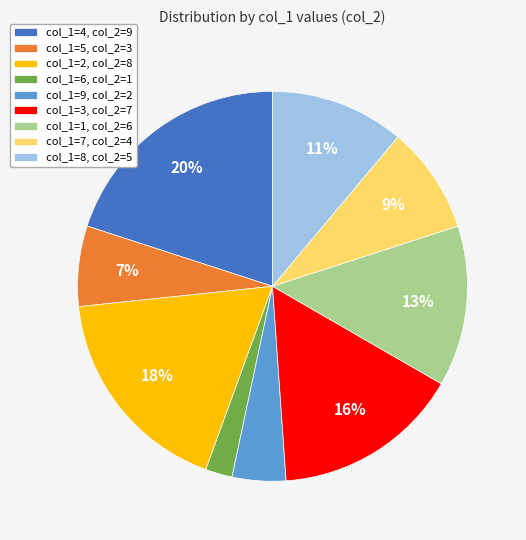

Is there a majority slice in this chart?

No